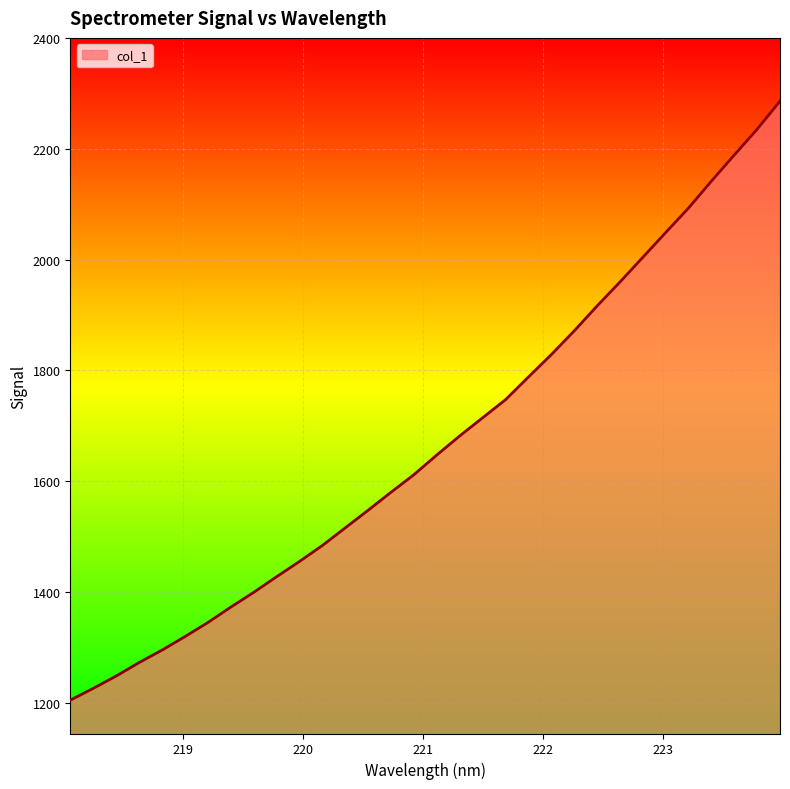

What is the smallest value displayed?

1204.2